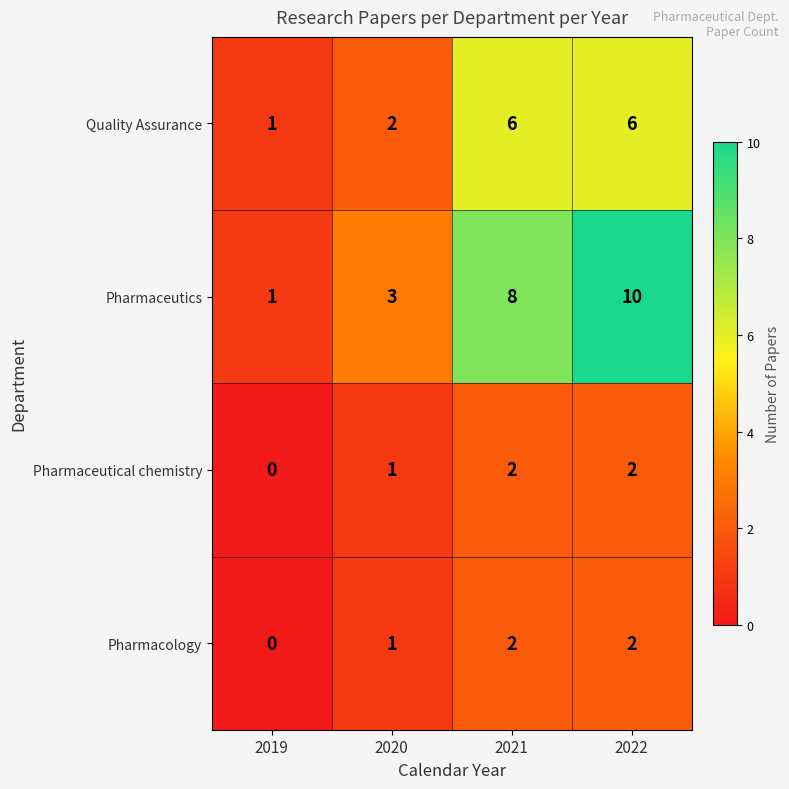

What is the difference between the second highest and minimum values in the Pharmaceutics series?

7